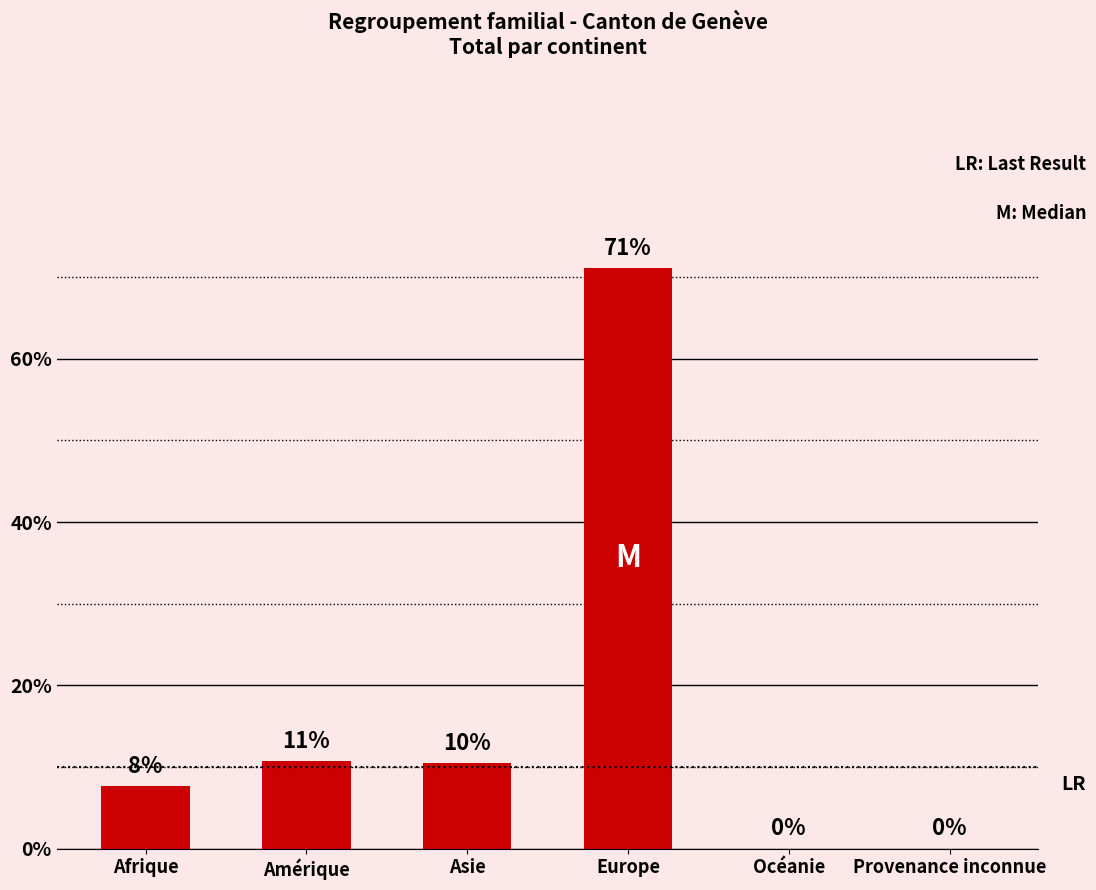

At which label is the value closest to 35?

Amérique